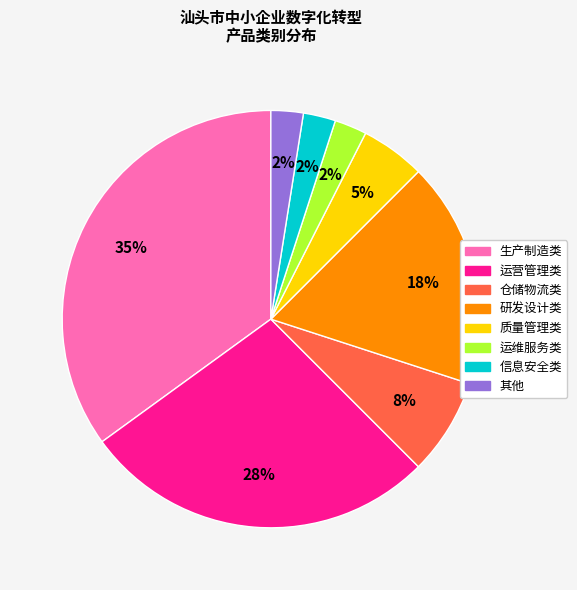

To the nearest percent, what portion does 生产制造类 represent?

35%